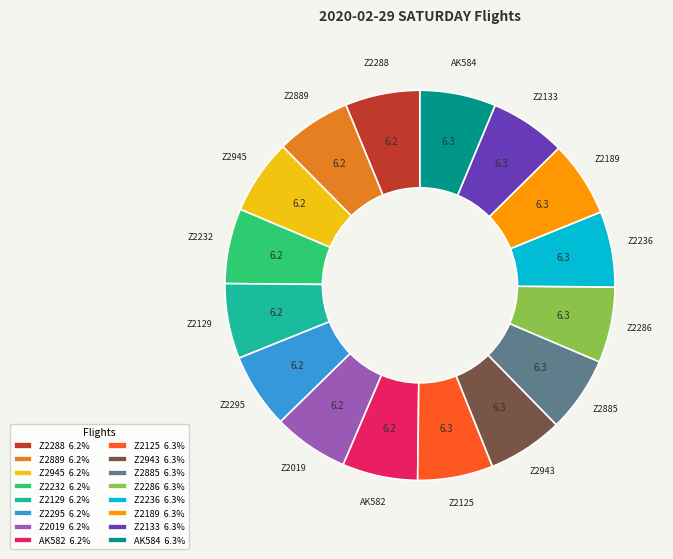

Approximately how many times larger is the value at Z2232 6.2% compared to Z2945 6.2%?

1.0